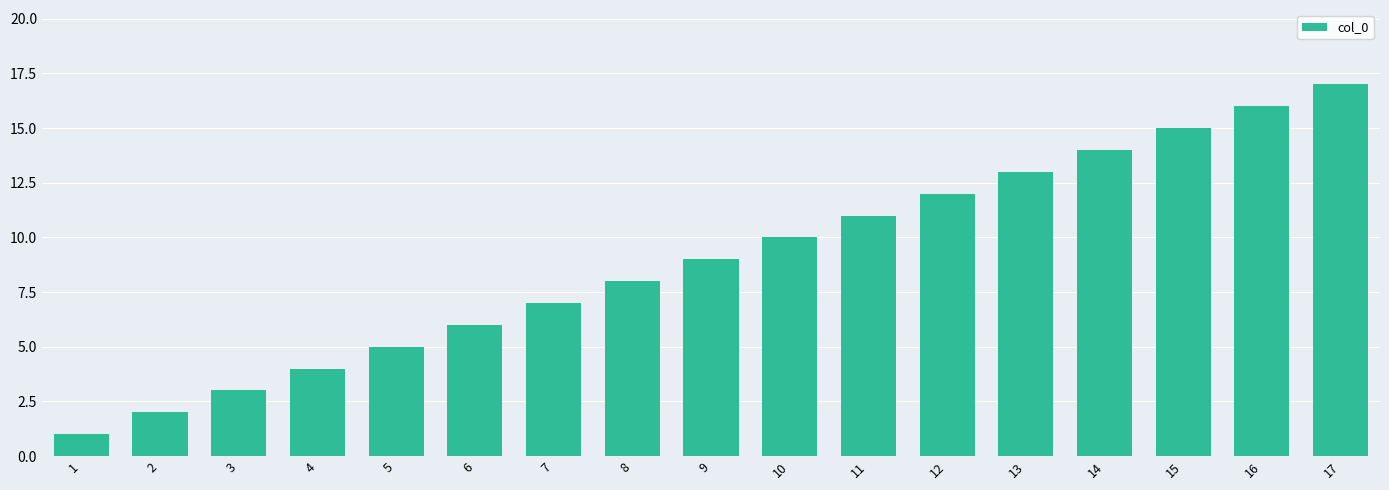

What is the approximate value at 8, to the nearest 10?

10